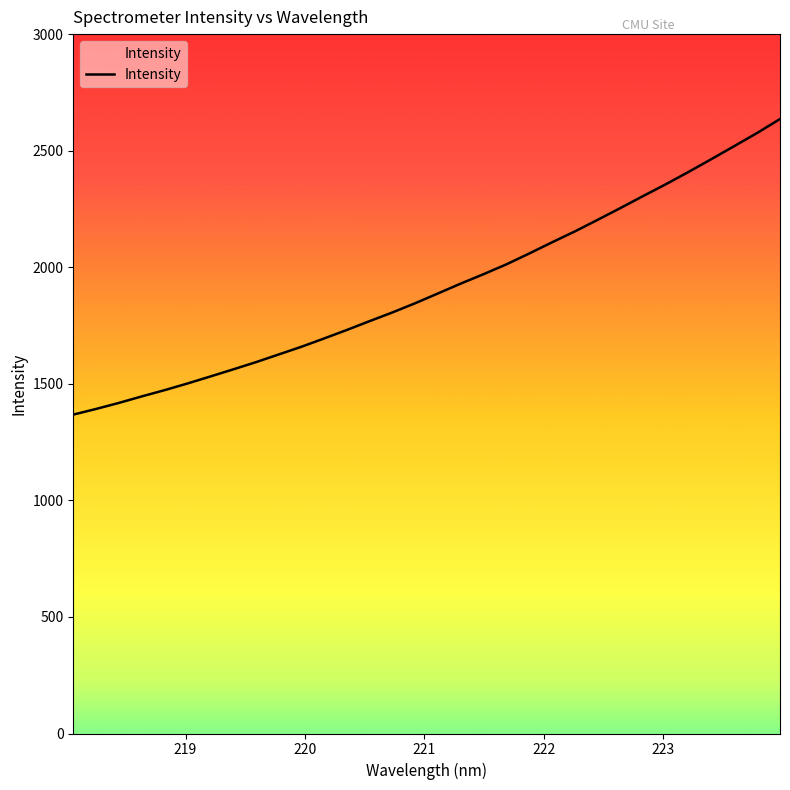

What is the average value?

1914.6